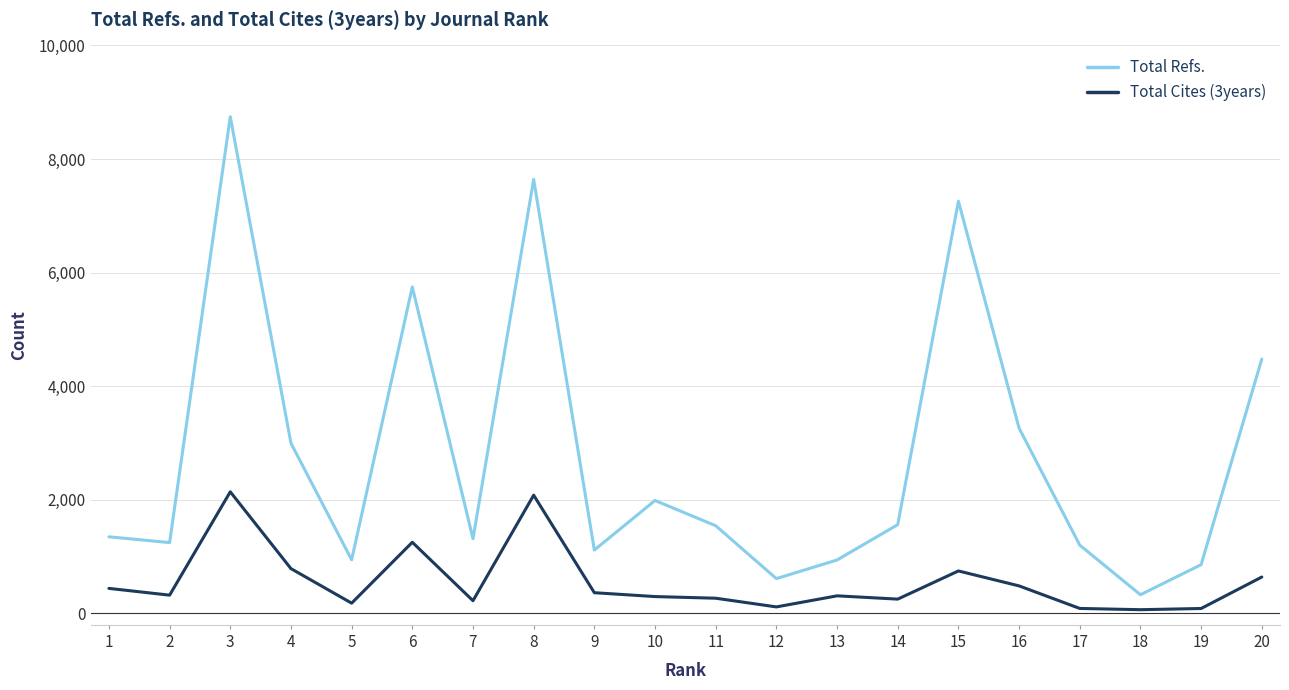

What are all the series names shown in the legend?

Total Refs., Total Cites (3years)